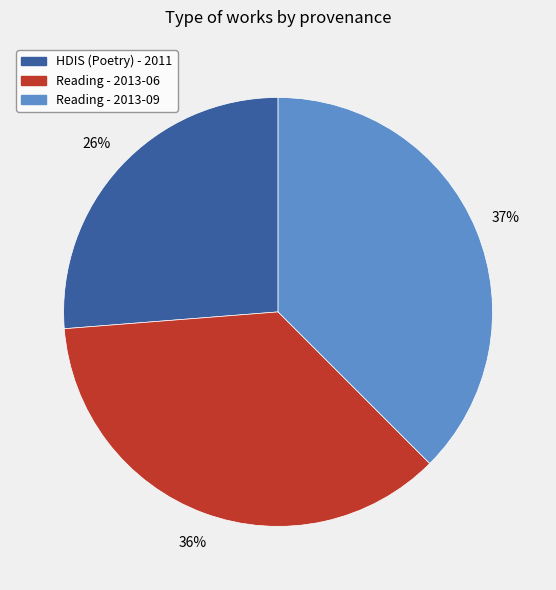

Is there any slice that represents more than half of the pie?

No